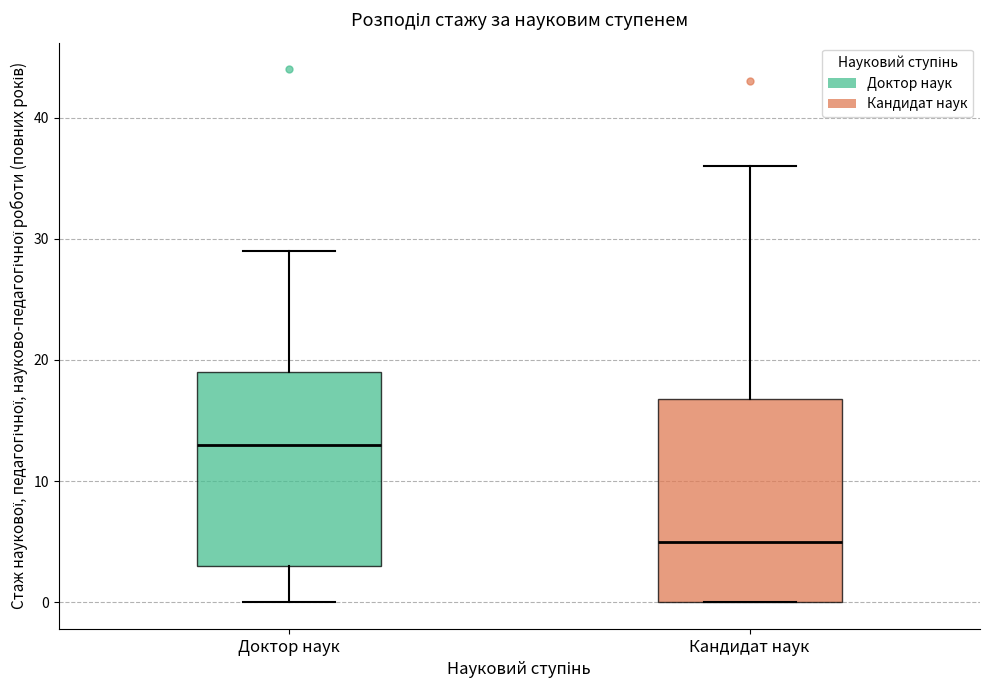

Reading left to right, transcribe this box plot: for each box, give where its median line is, the range the box spans, and where its two whiskers end, as read against the y-axis. The values are not printed on the chart, so give them approximately, as read against the axis.

Доктор наук: median 13, box 3 to 19, whiskers 0 to 29
Кандидат наук: median 5, box 0 to 17, whiskers 0 to 36